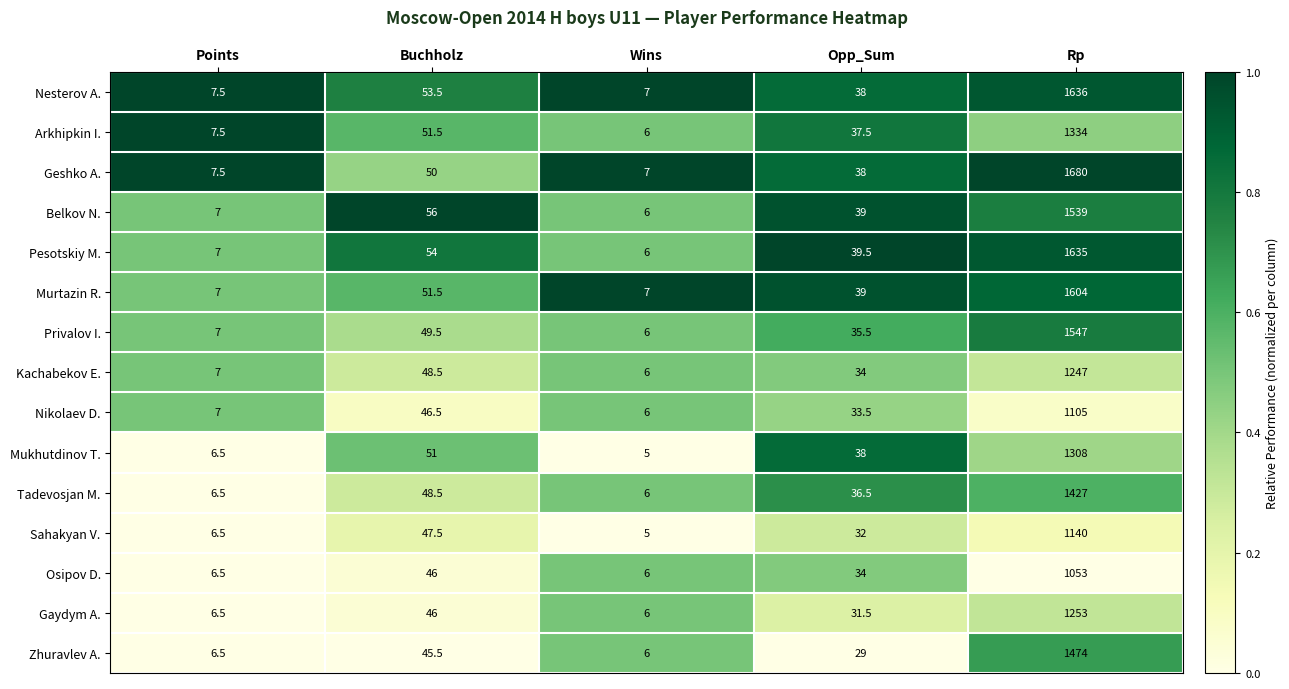

Which category has the lowest value across all series?

Wins